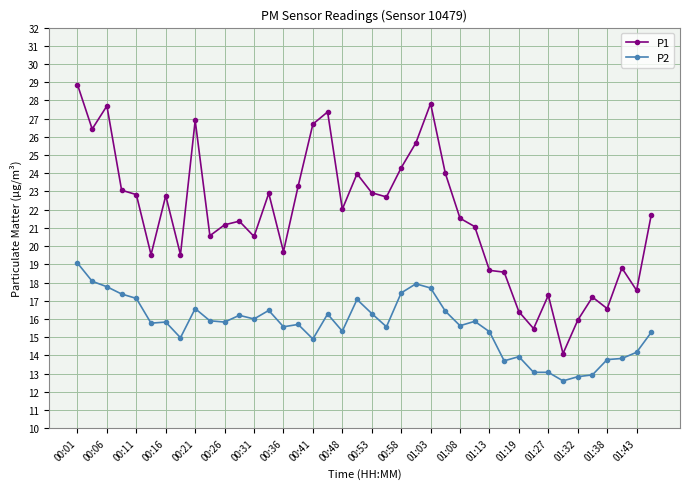

Which series has the largest total across all categories?

P1